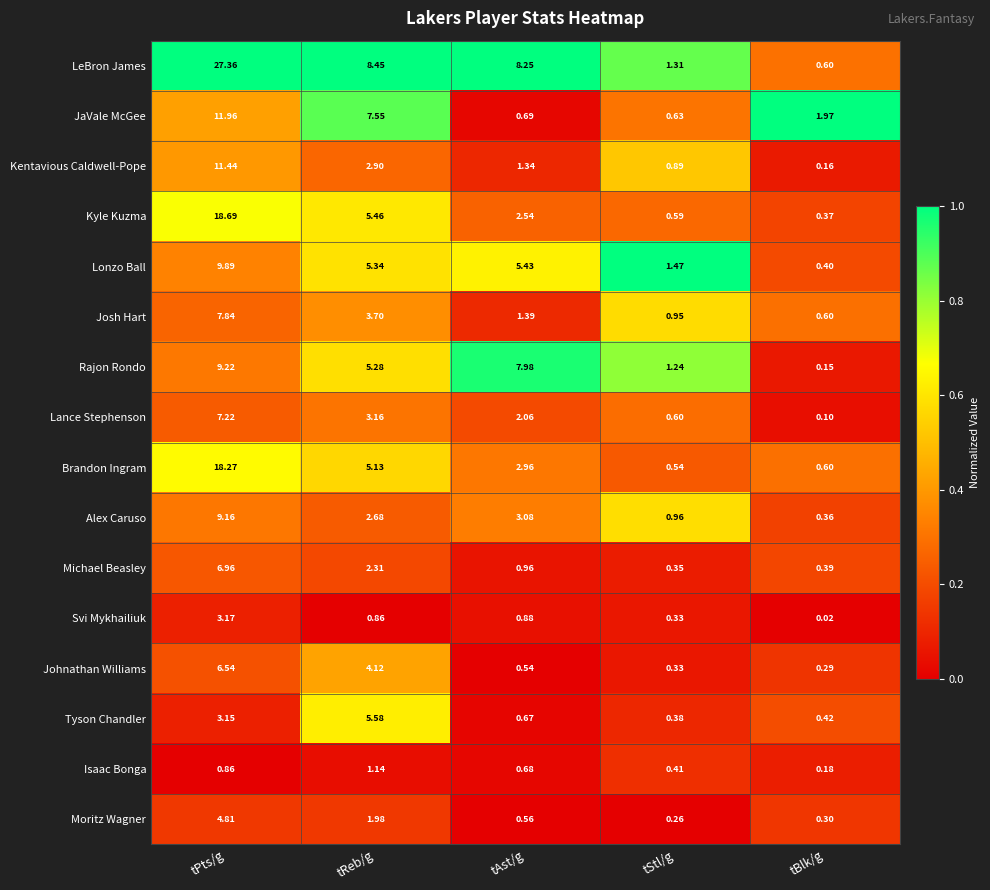

List the series in order of their peak value, lowest first.

Isaac Bonga, Svi Mykhailiuk, Moritz Wagner, Tyson Chandler, Johnathan Williams, Michael Beasley, Lance Stephenson, Josh Hart, Alex Caruso, Rajon Rondo, Lonzo Ball, Kentavious Caldwell-Pope, JaVale McGee, Brandon Ingram, Kyle Kuzma, LeBron James